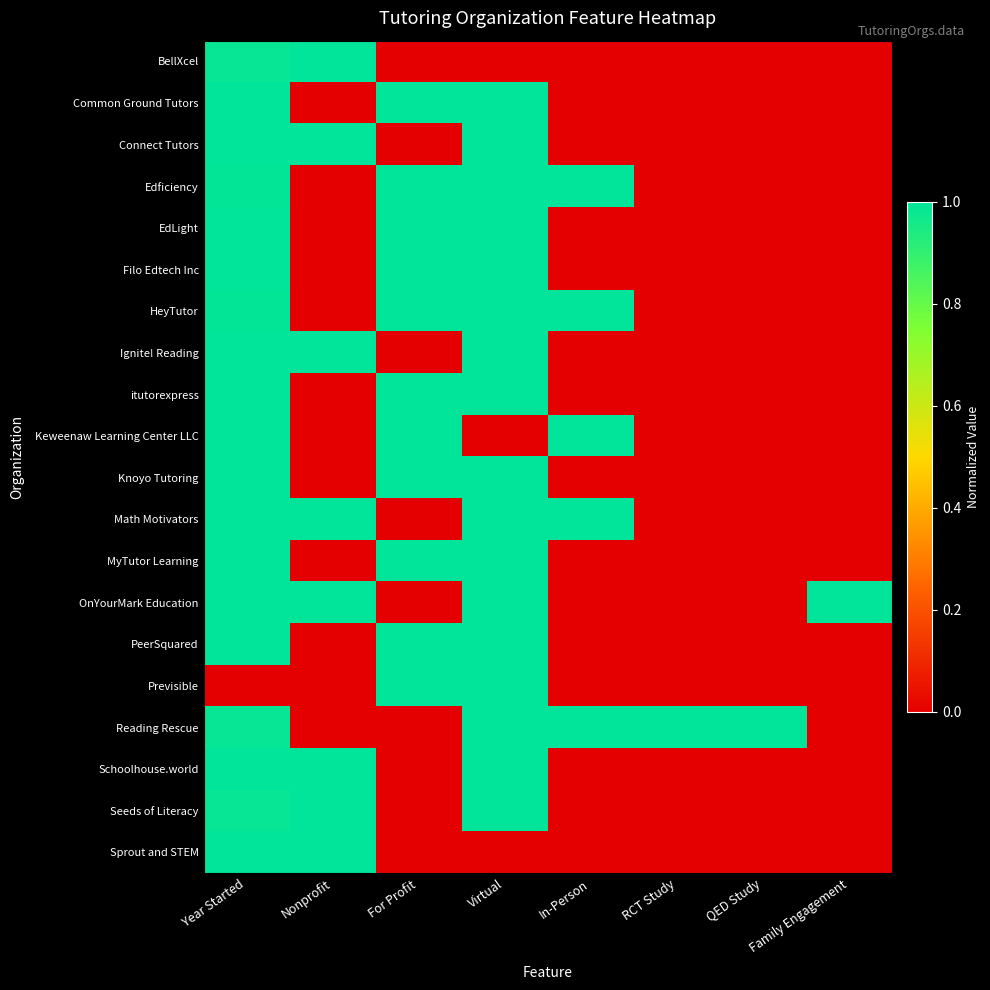

Which series has the largest total across all categories?

Reading Rescue